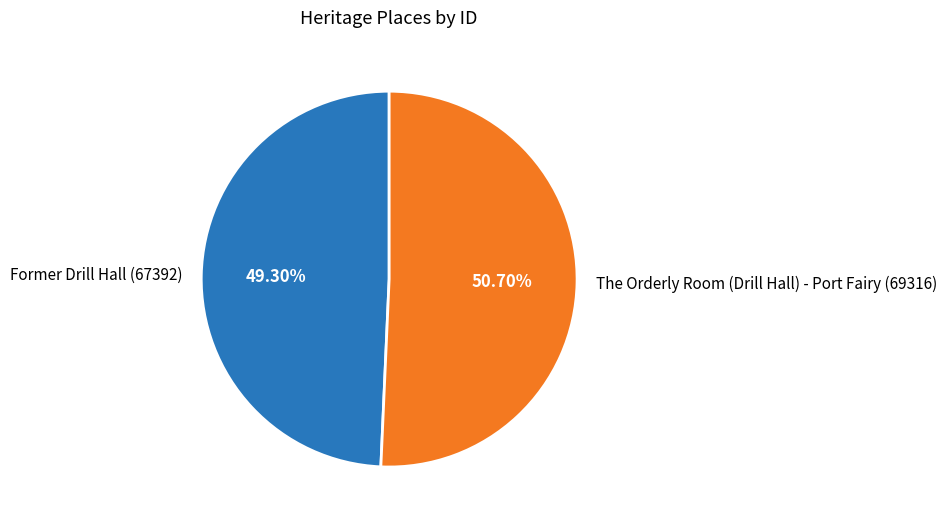

Which category has the biggest portion of the pie?

The Orderly Room (Drill Hall) - Port Fairy